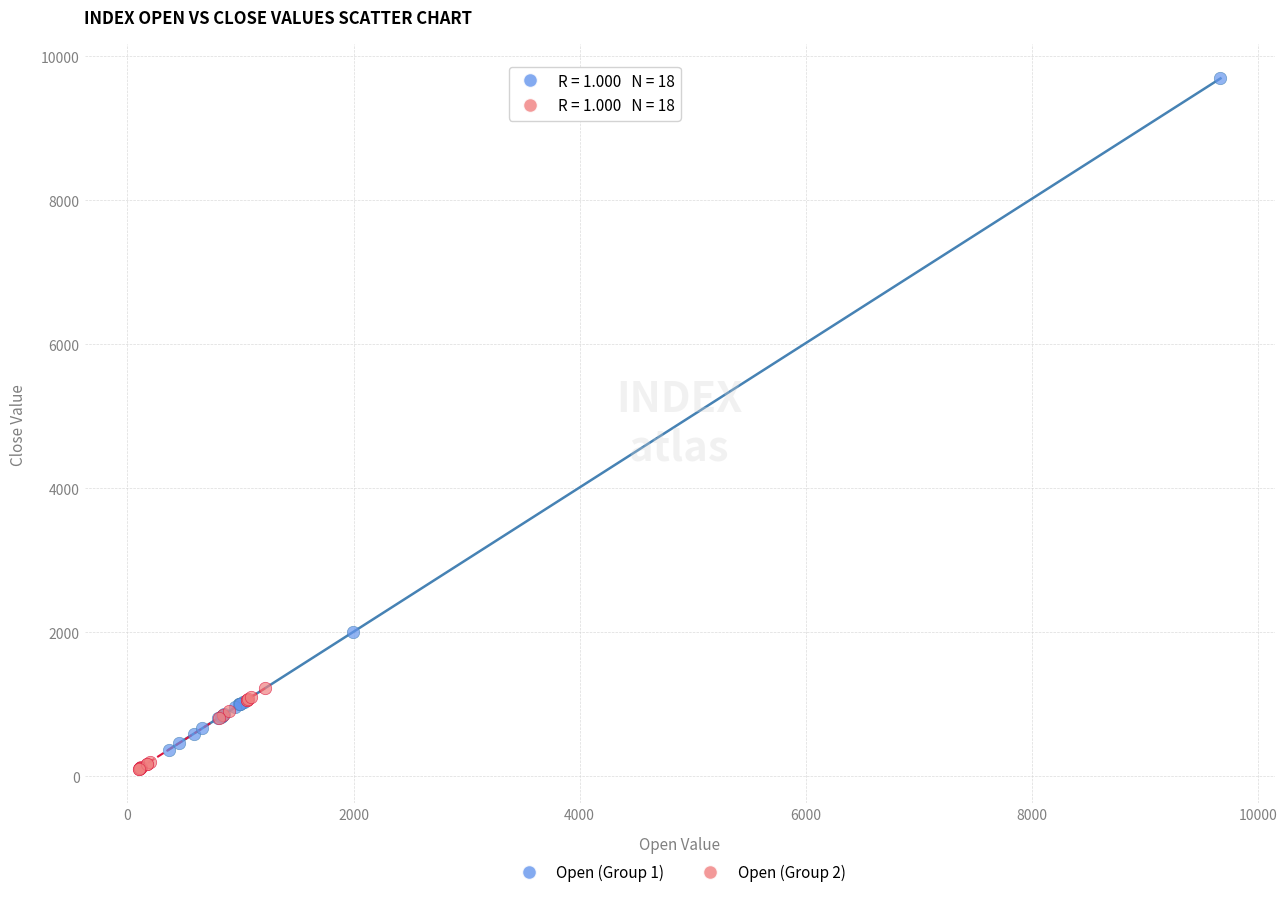

Which series reaches the maximum Y coordinate?

Open (Group 1)